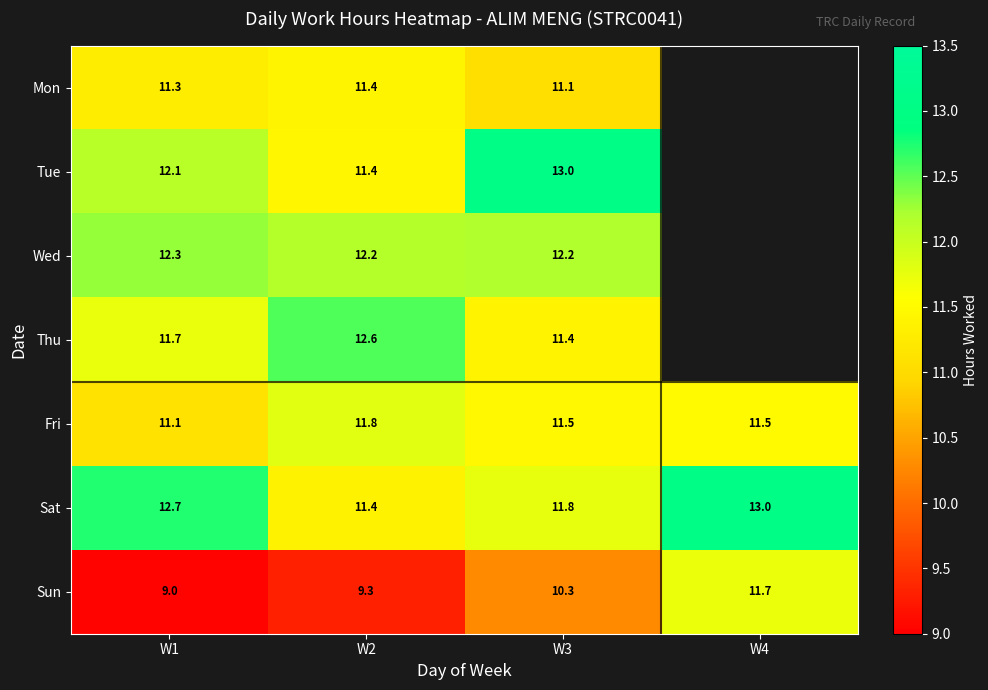

Is the value of Fri at W1 greater than the value of Tue at W1?

No